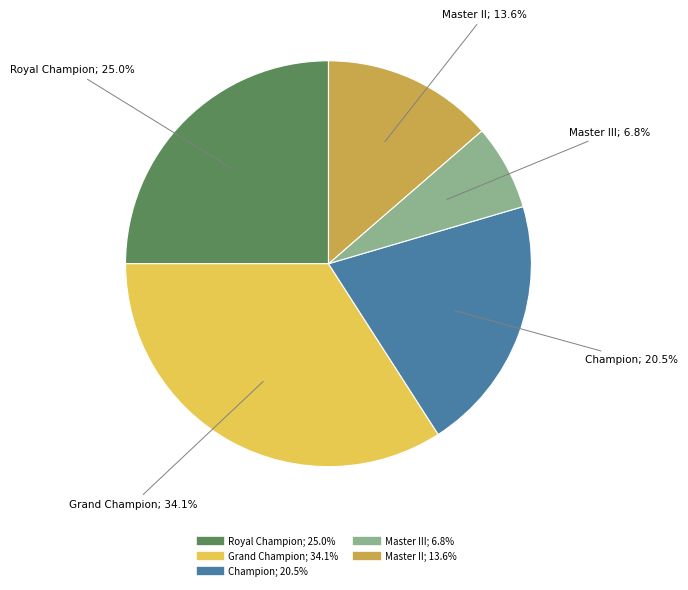

Is there a majority slice in this chart?

No